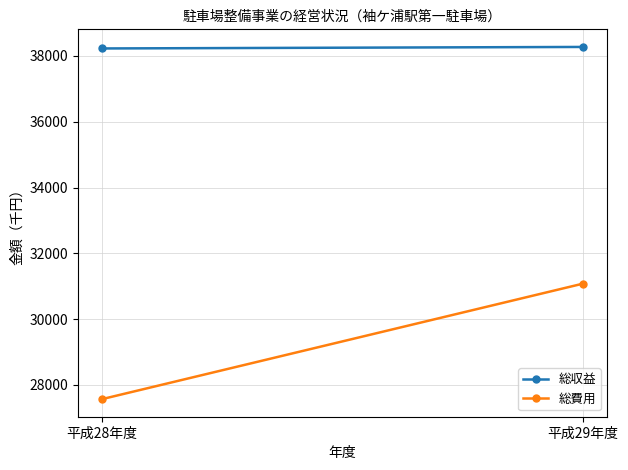

List the series in order of their overall mean, lowest first.

総費用, 総収益